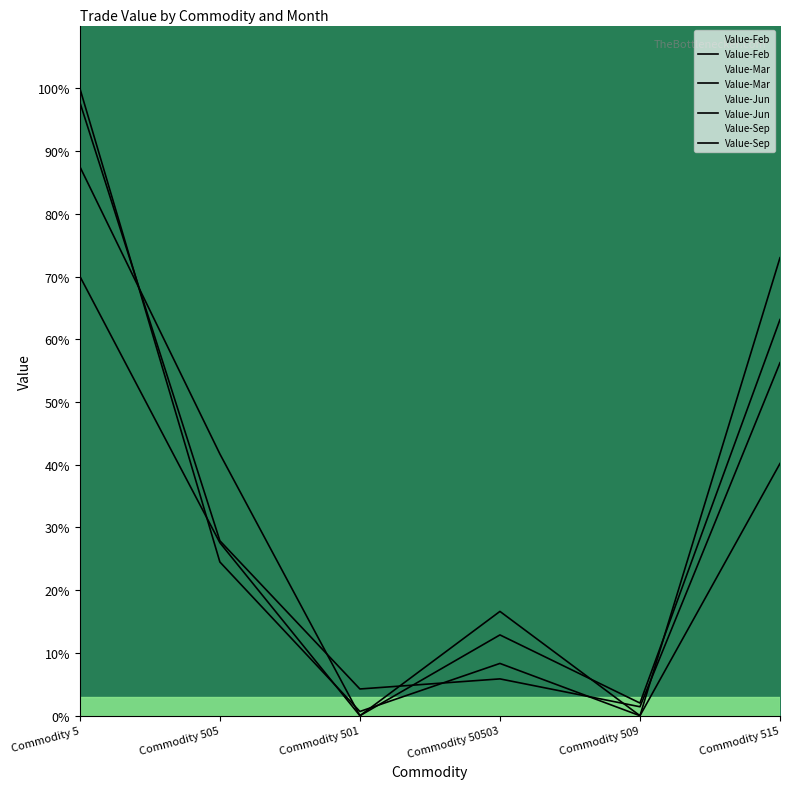

Which category has the highest value across all series?

Commodity 5